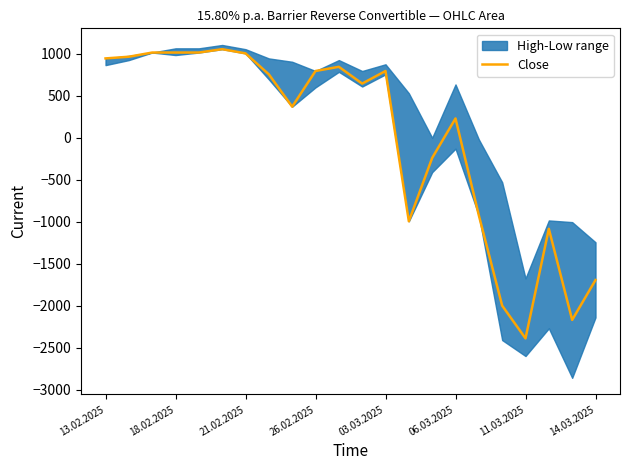

What is the minimum value for Close?

-2387.7